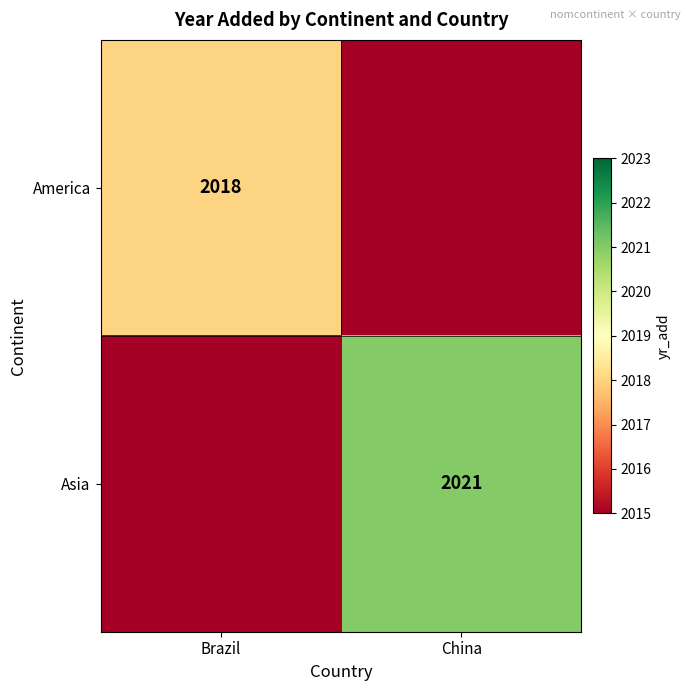

Is the value of Asia at China greater than the value of America at Brazil?

Yes